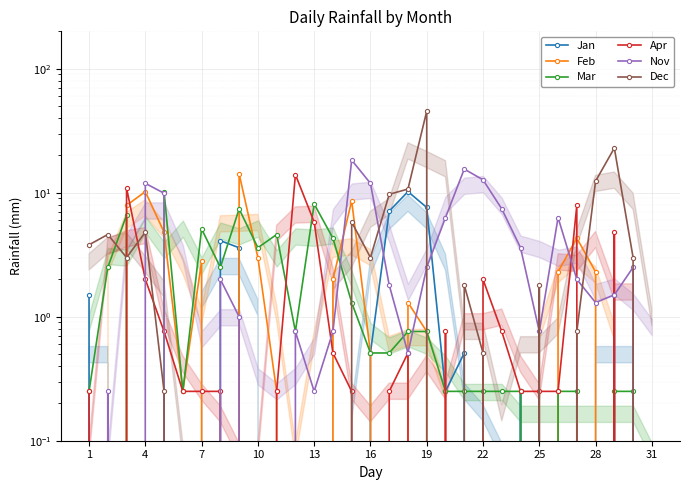

Which series has the largest range (max minus min)?

Dec